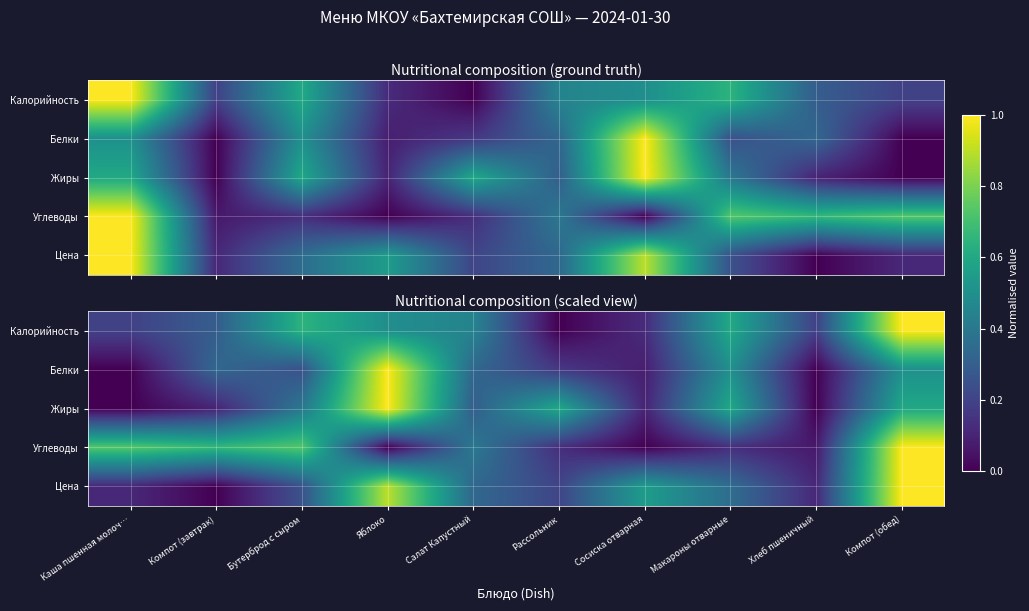

True or false: Цена has a value of 0.6 at Сосиска отварная.

True